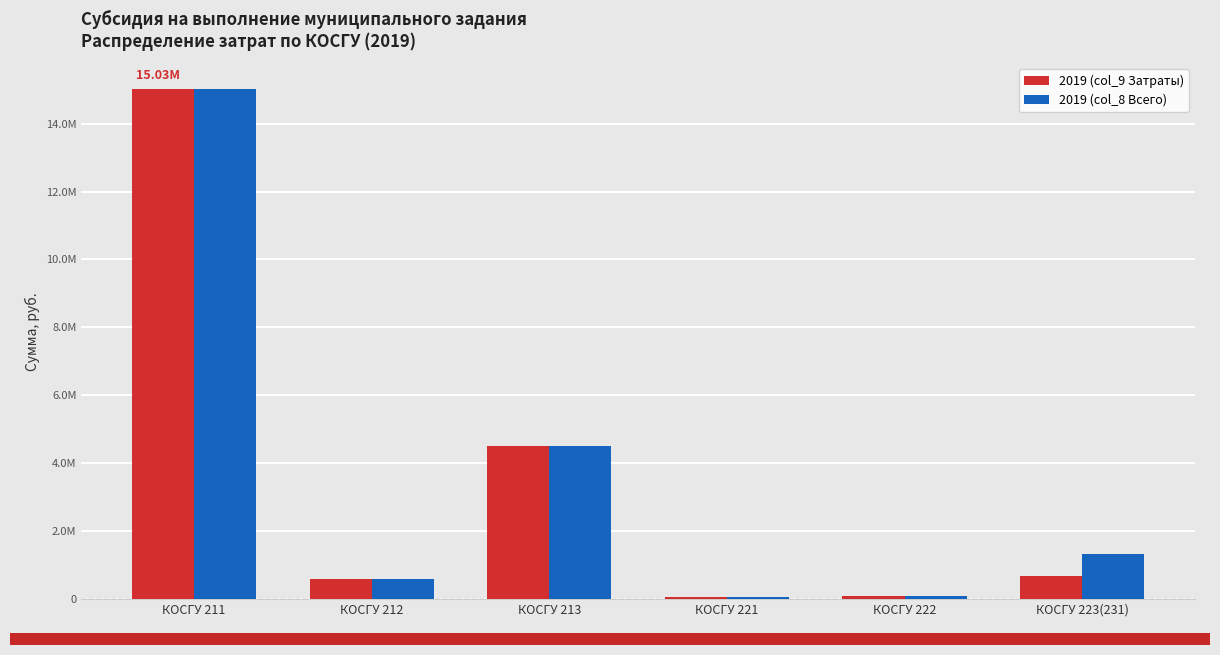

At which label does 2019 (col_8 Всего) first exceed 1338156?

КОСГУ 211